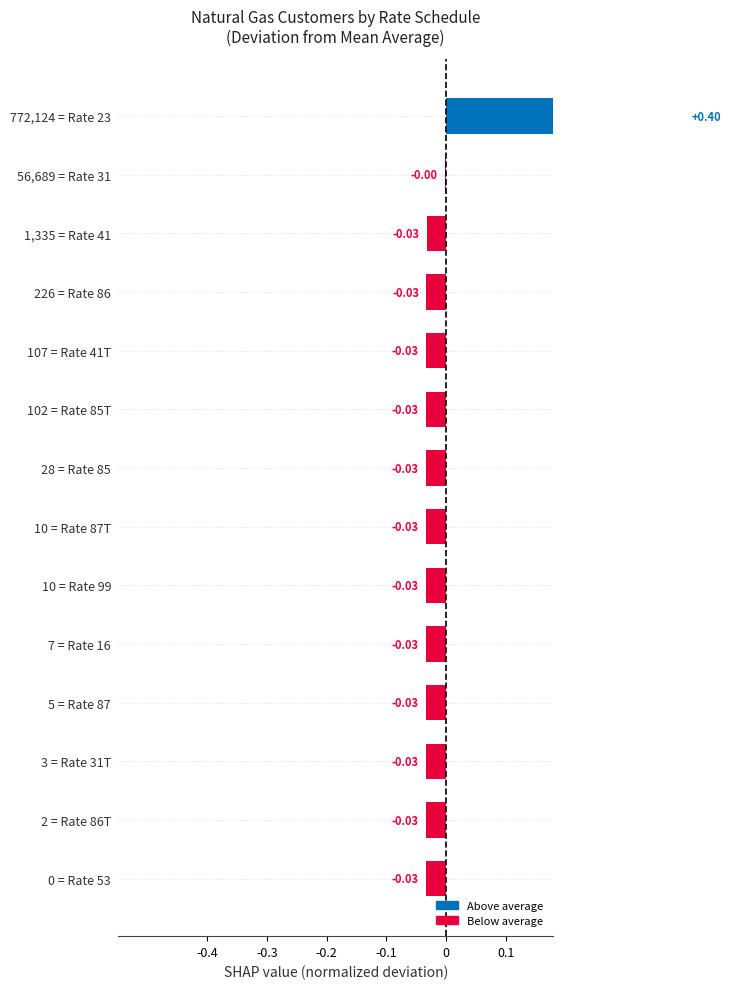

How many positive values are there?

1